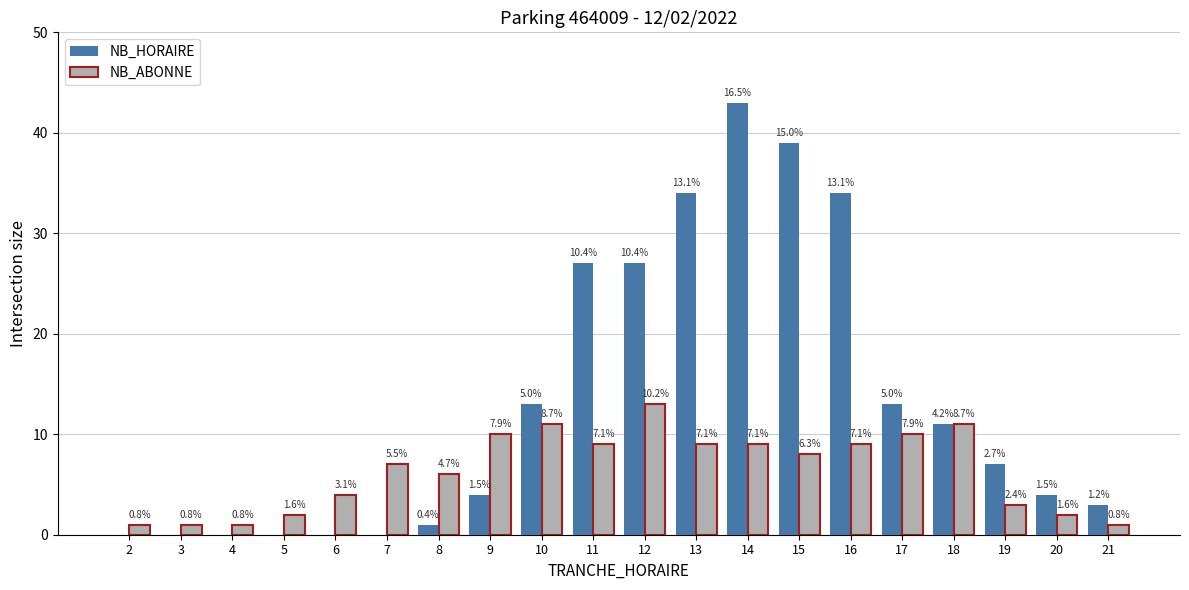

Between 19 and 11, which is larger?

11